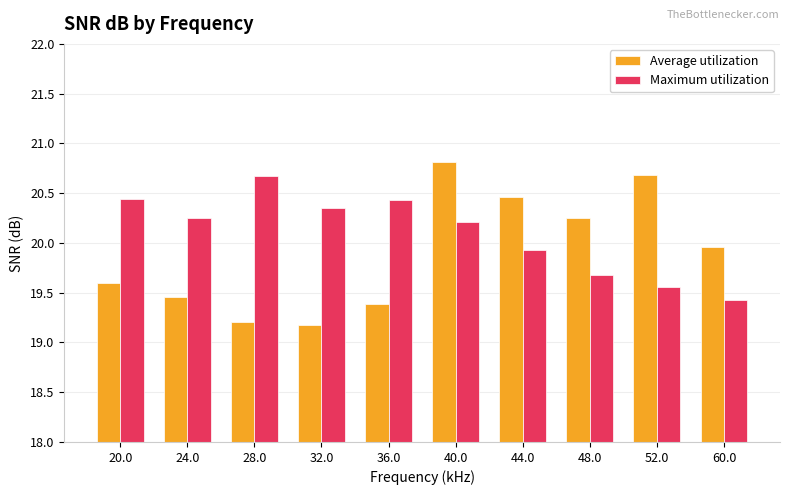

Which category has the highest value in the Average utilization series?

40.0